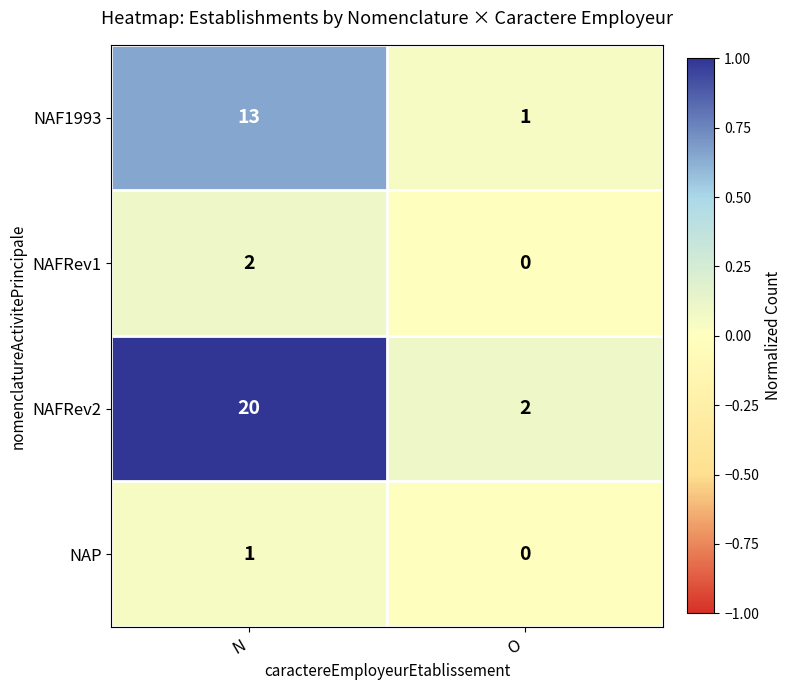

What is the spread (max minus min) of values at N?

19